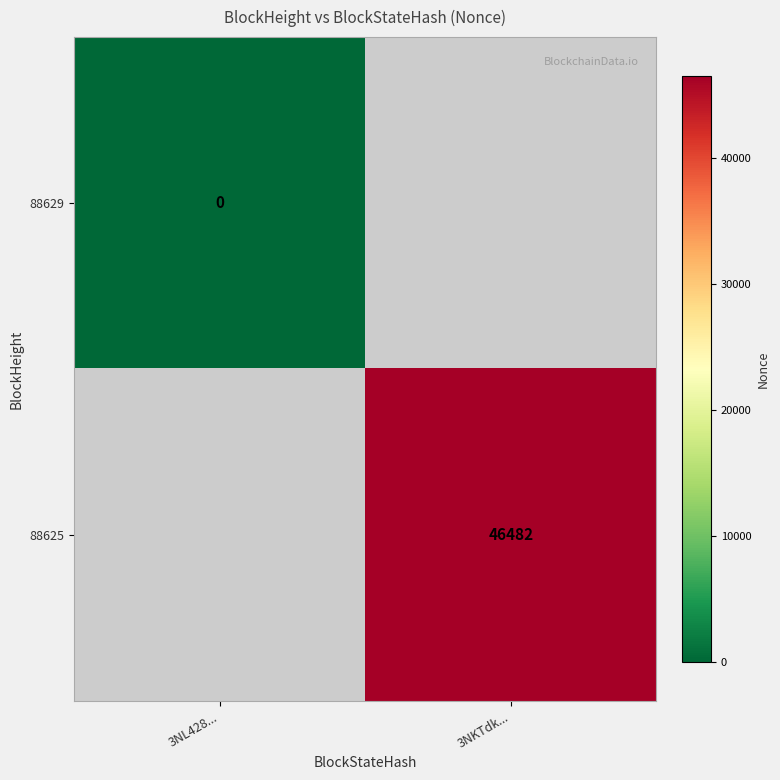

Which category has the highest value across all series?

3NKTdk...